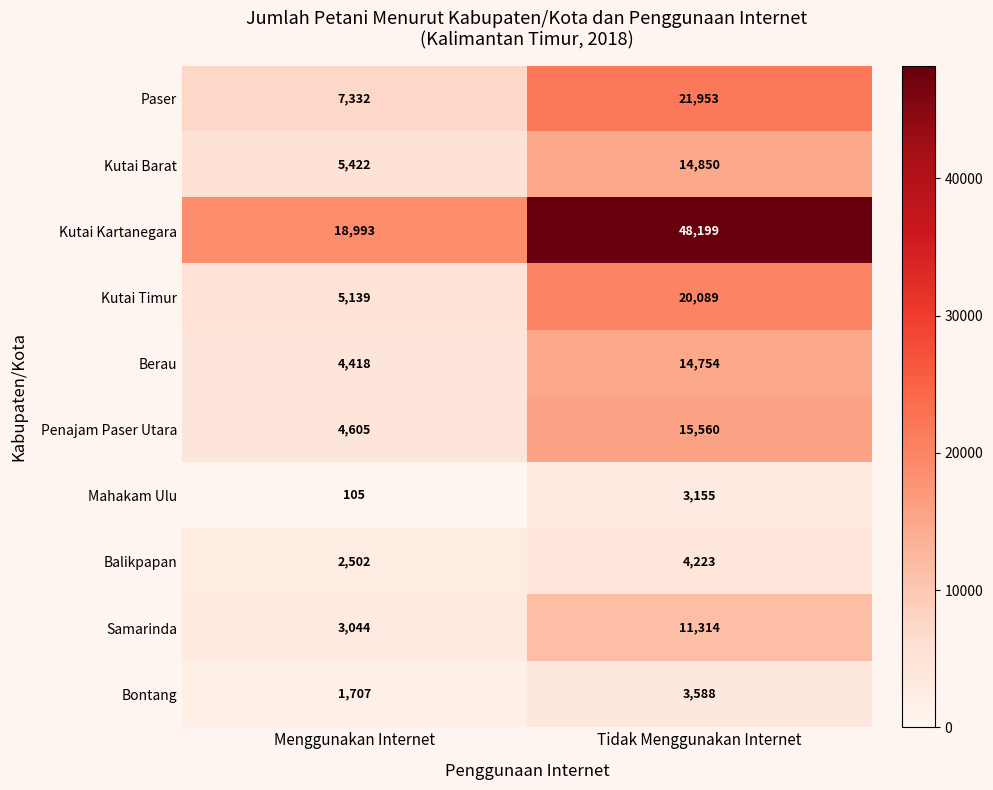

Reading left to right, list all the values displayed in this chart.

Paser: 7332	21953
Kutai Barat: 5422	14850
Kutai Kartanegara: 18993	48199
Kutai Timur: 5139	20089
Berau: 4418	14754
Penajam Paser Utara: 4605	15560
Mahakam Ulu: 105	3155
Balikpapan: 2502	4223
Samarinda: 3044	11314
Bontang: 1707	3588